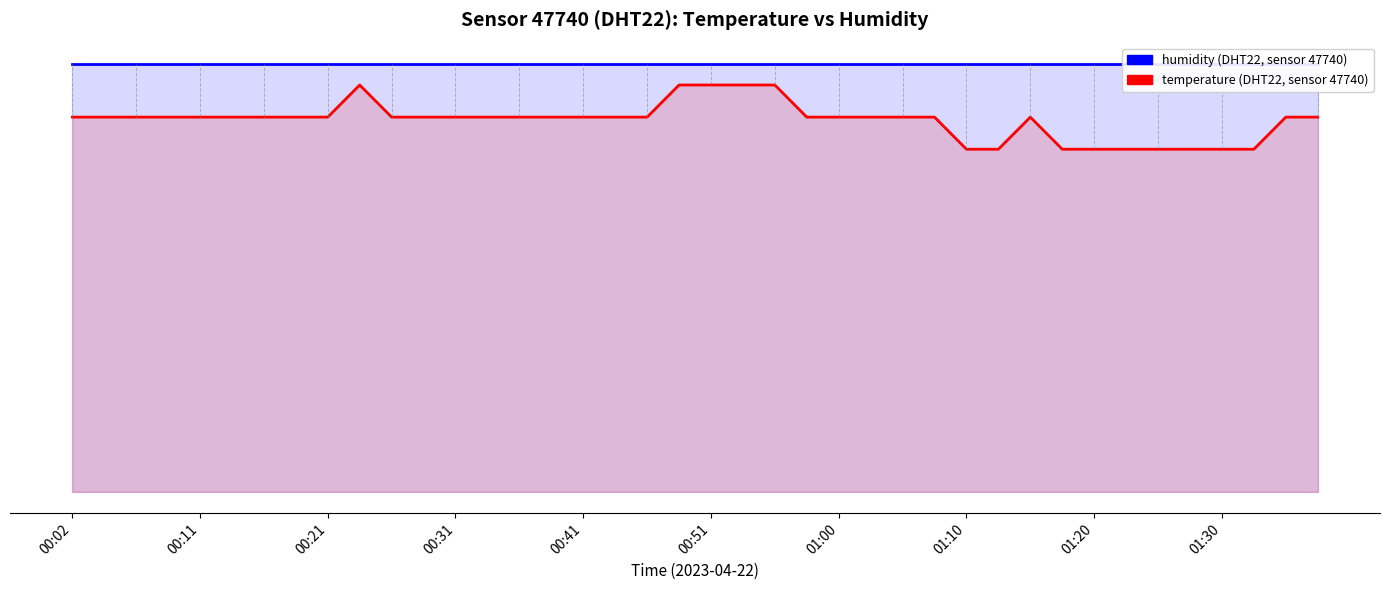

True or false: temperature has a value of 87.5 at 26.

True